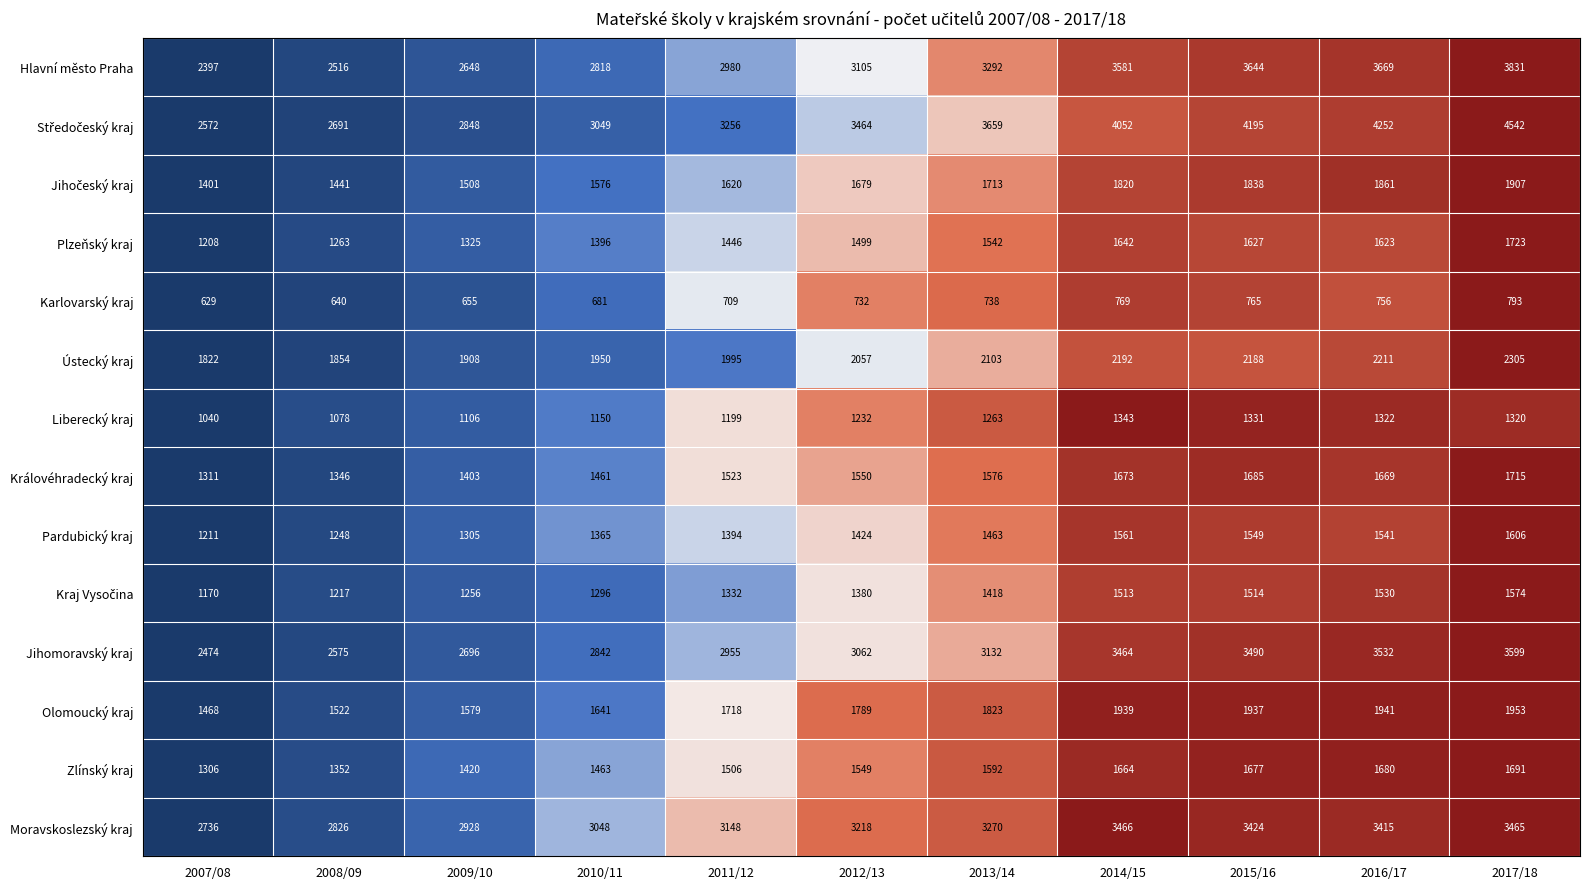

Is it true that Liberecký kraj equals 1615 at 2012/13?

False